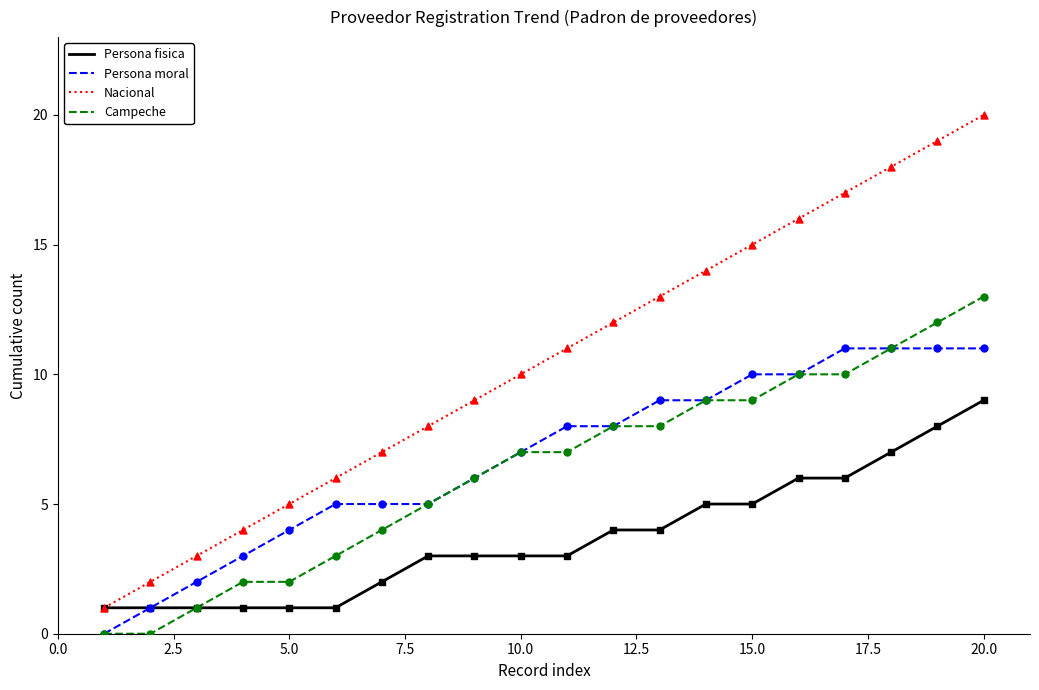

Which series has the largest total across all categories?

Nacional